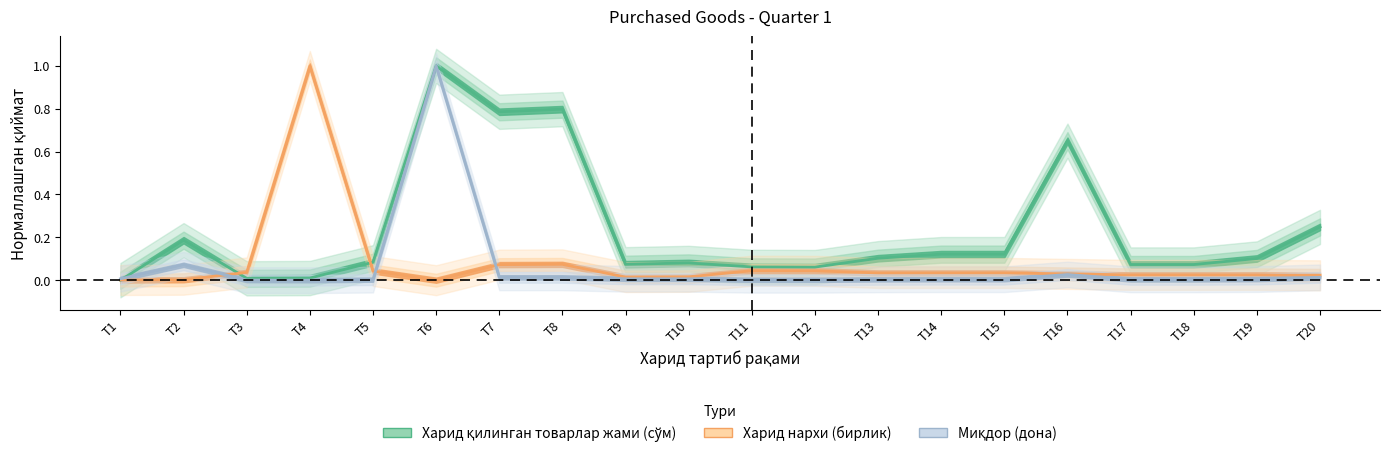

Where is the first local minimum for unit_price?

T6